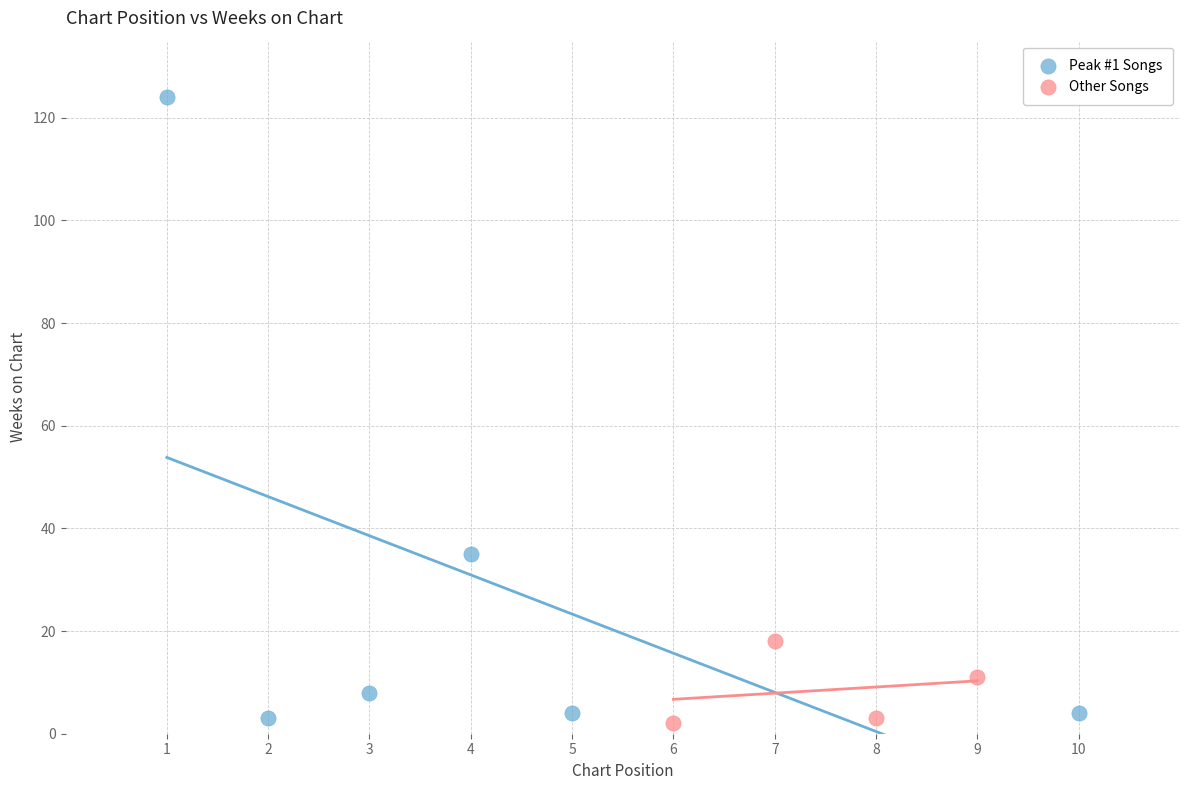

What are all the series names shown in the legend?

Peak #1 Songs, Other Songs